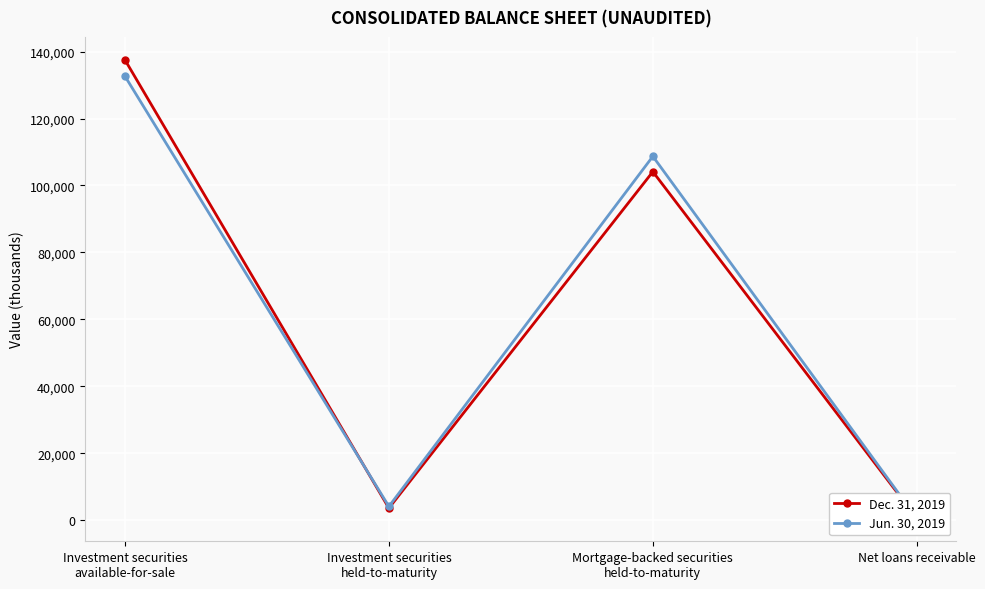

Which series has the widest spread of values?

Dec. 31, 2019